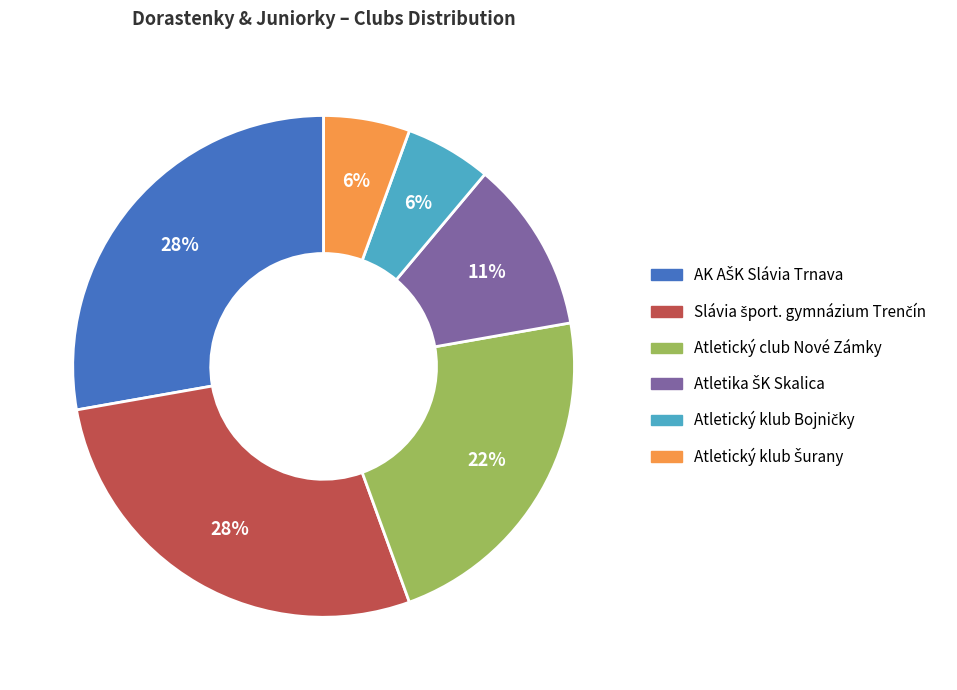

Does any single category account for the majority?

No